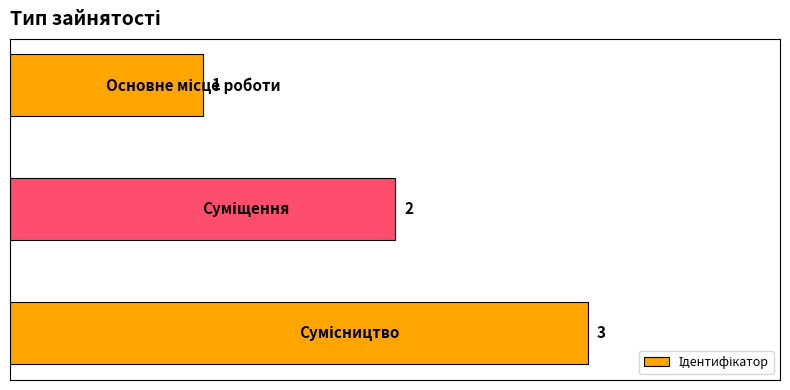

Reading bottom to top, transcribe all the data shown in this chart.

3	2	1